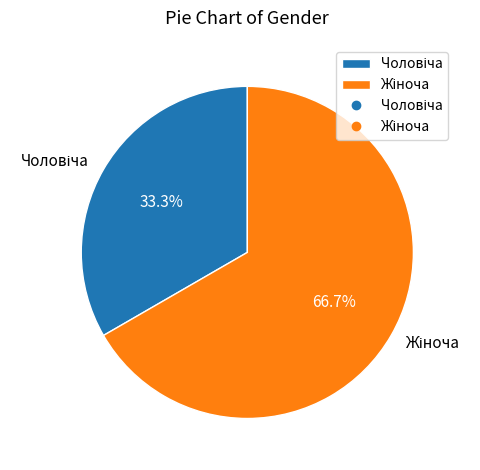

Does any single category account for the majority?

Yes